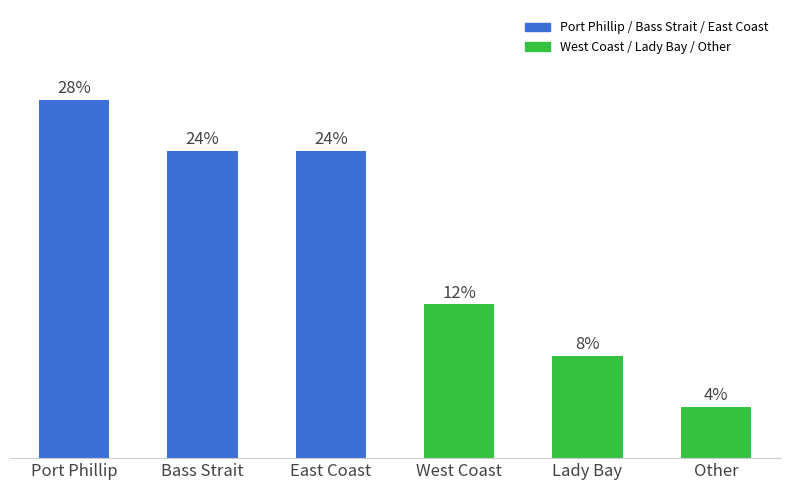

What is the label of the 6th bar from the right?

Port Phillip